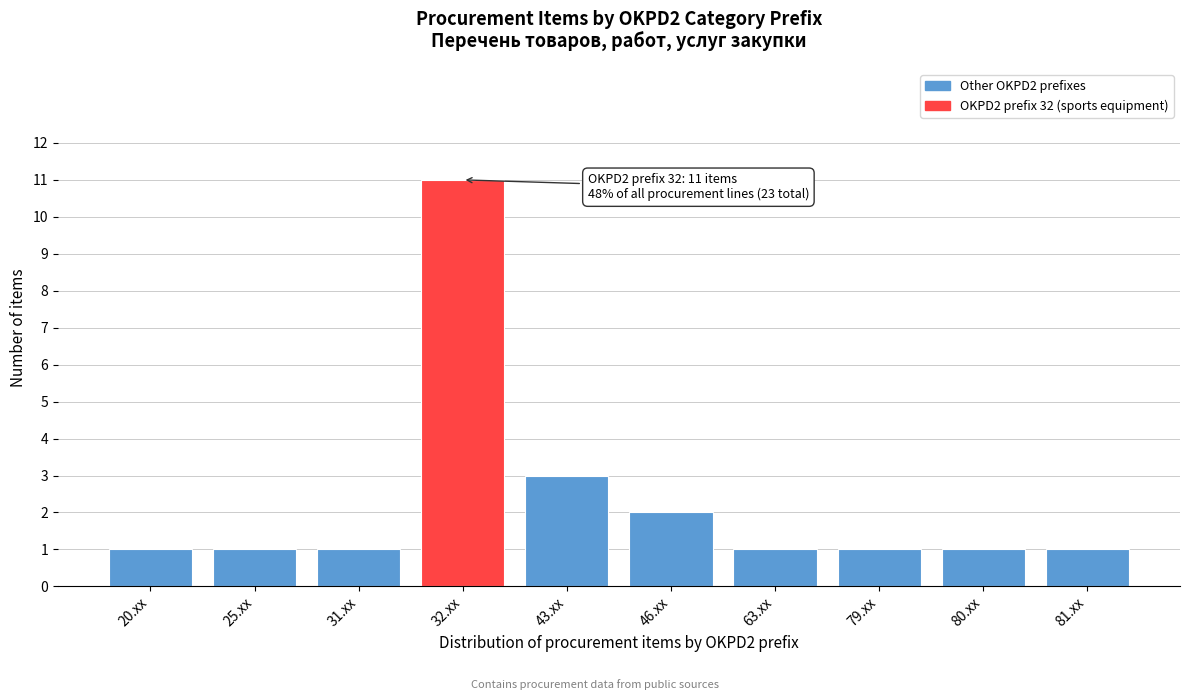

Reading left to right, what are all the values shown in this chart?

20.xx=1	25.xx=1	31.xx=1	32.xx=11	43.xx=3	46.xx=2	63.xx=1	79.xx=1	80.xx=1	81.xx=1